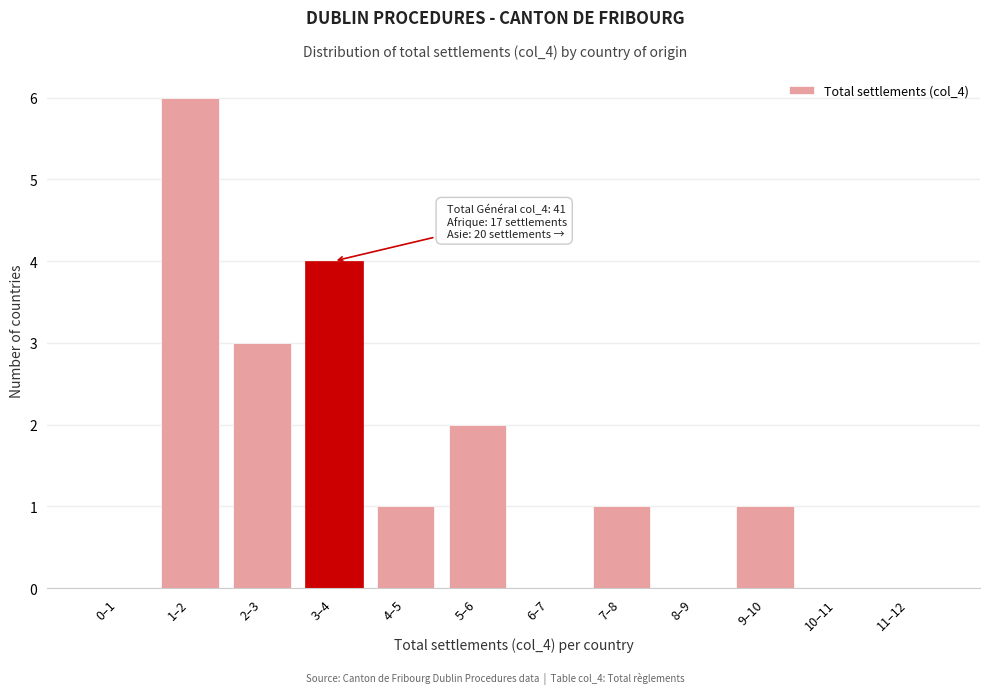

Reading right to left, extract all data points from this chart.

11–12=0	10–11=0	9–10=1	8–9=0	7–8=1	6–7=0	5–6=2	4–5=1	3–4=4	2–3=3	1–2=6	0–1=0